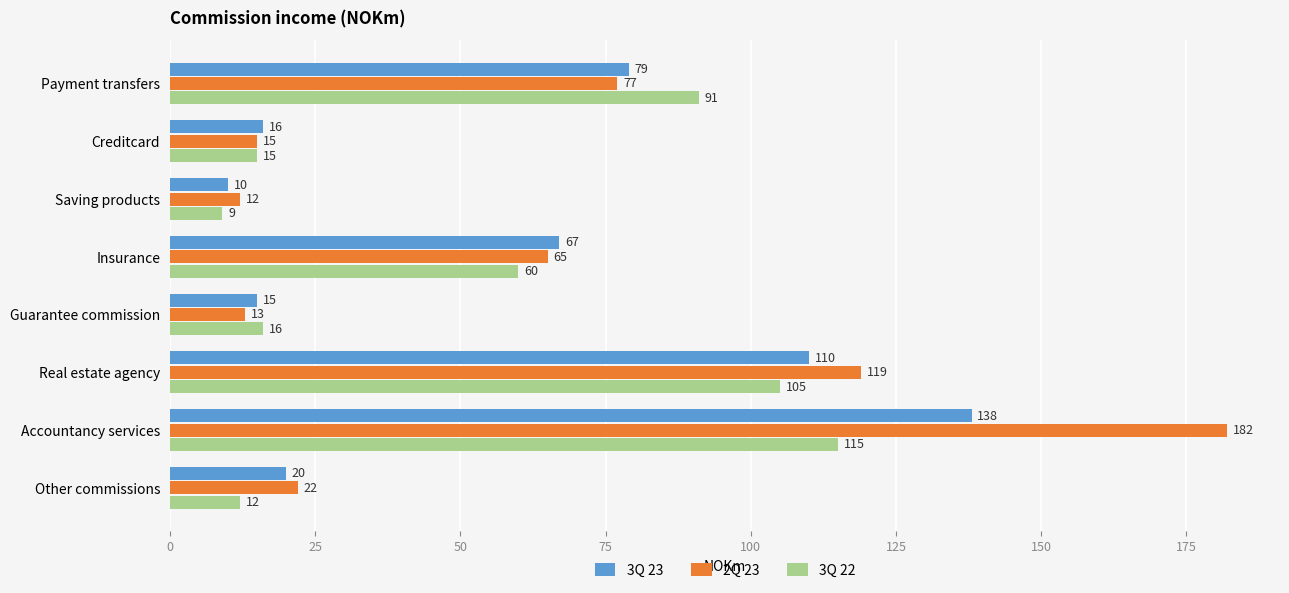

At which category is the sum across all series the highest?

Accountancy services